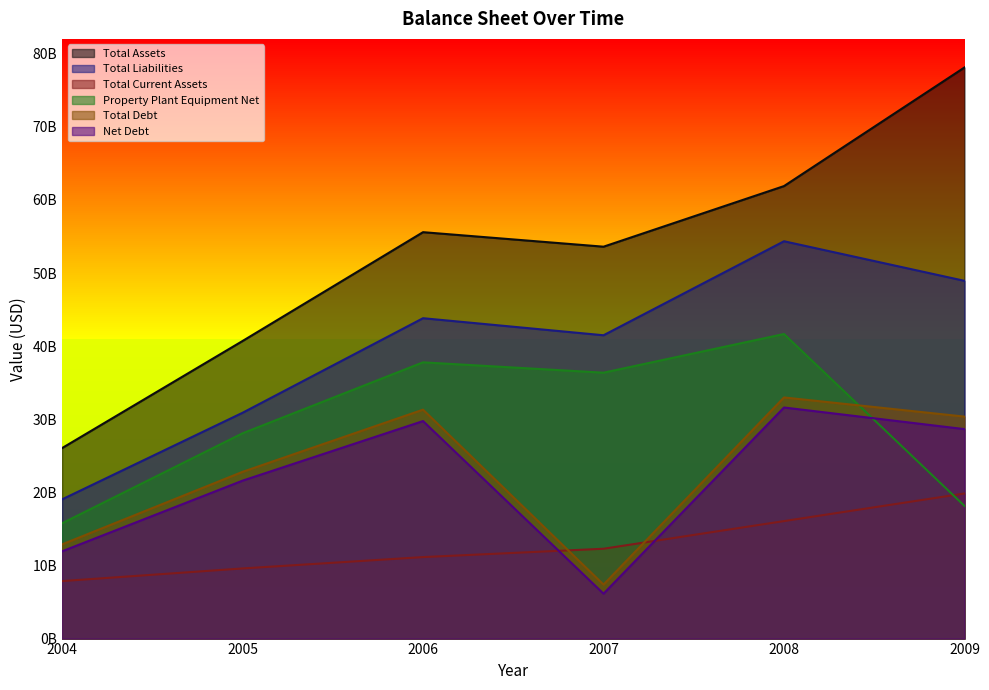

True or false: Total Debt has more than 2 interior local peaks.

False